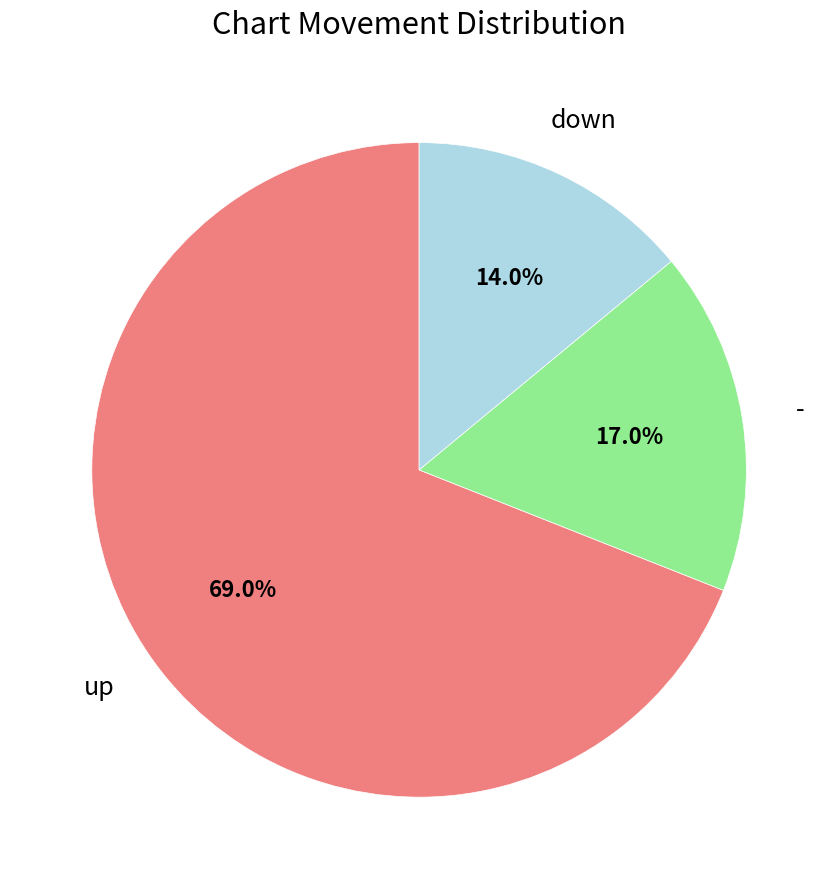

Is there a majority slice in this chart?

Yes